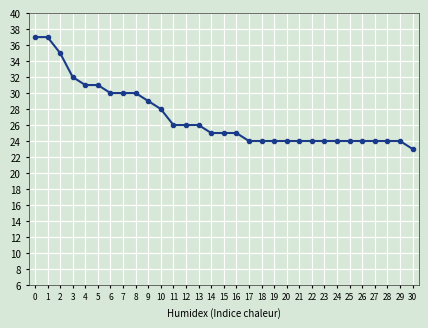

What is the smallest value displayed?

23